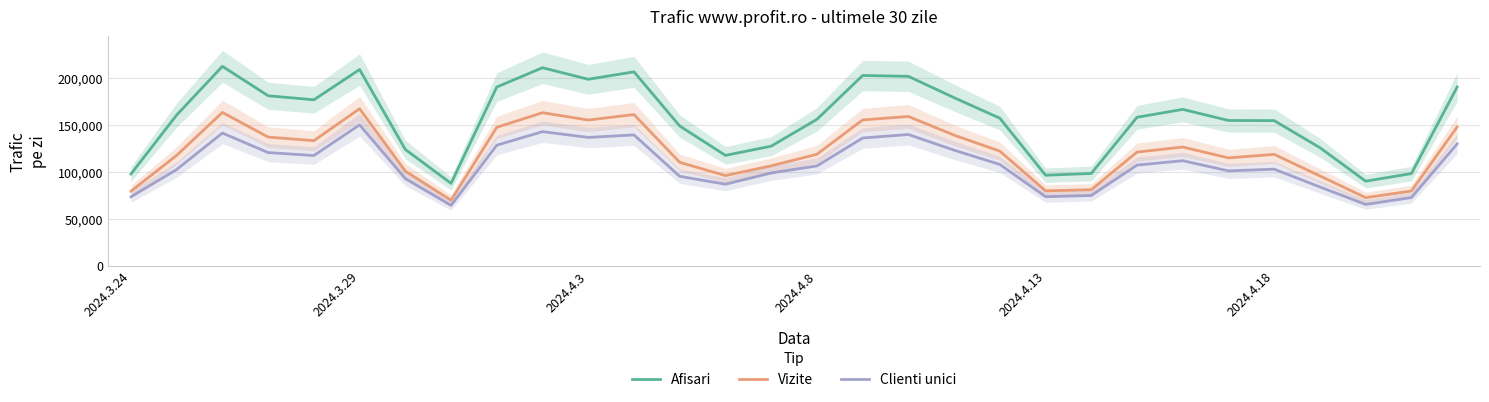

True or false: Afisari and Vizite cross at least once.

False